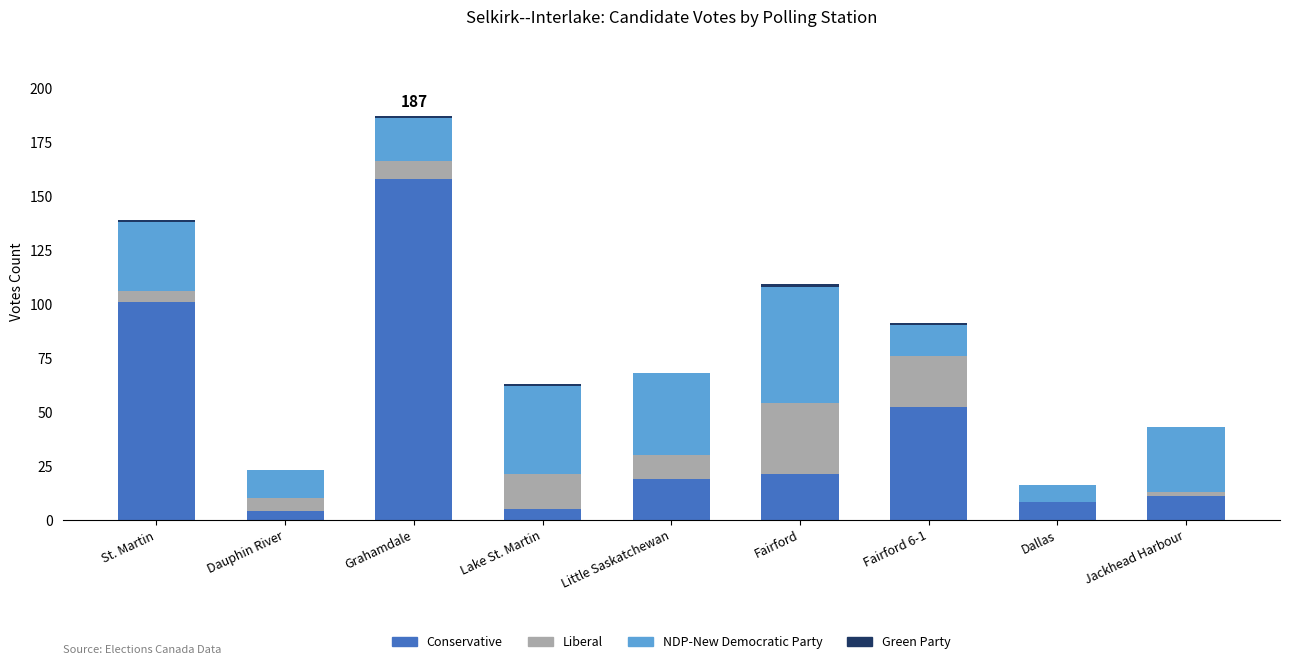

At which label does Conservative reach its peak?

Grahamdale